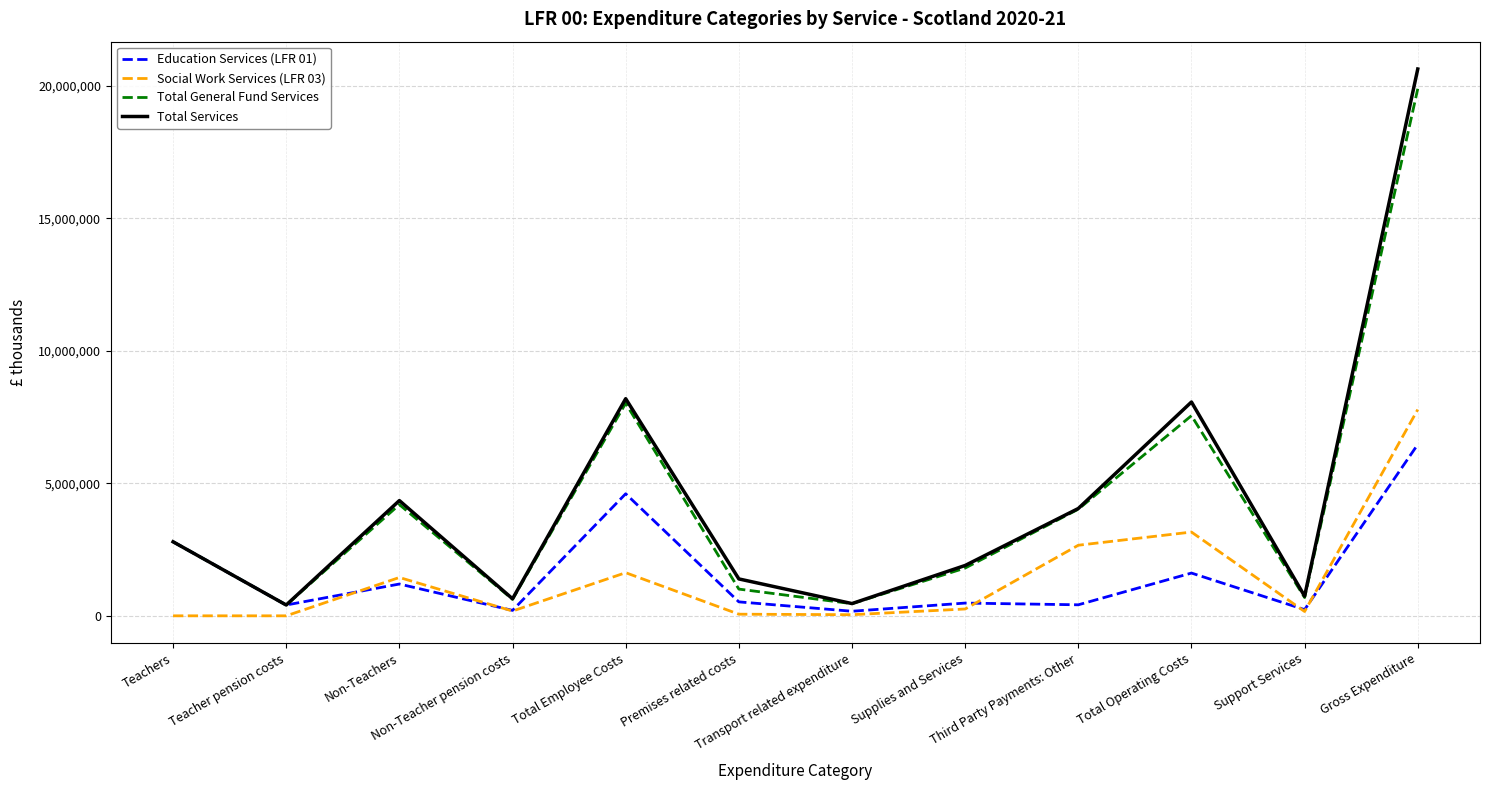

Rank the series at Non-Teacher pension costs from highest to lowest value.

Total Services, Total General Fund Services, Education Services (LFR 01), Social Work Services (LFR 03)